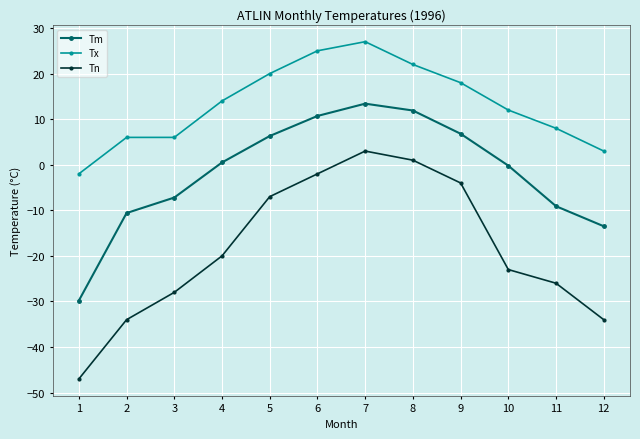

What is the spread (max minus min) of values at 10?

35.0